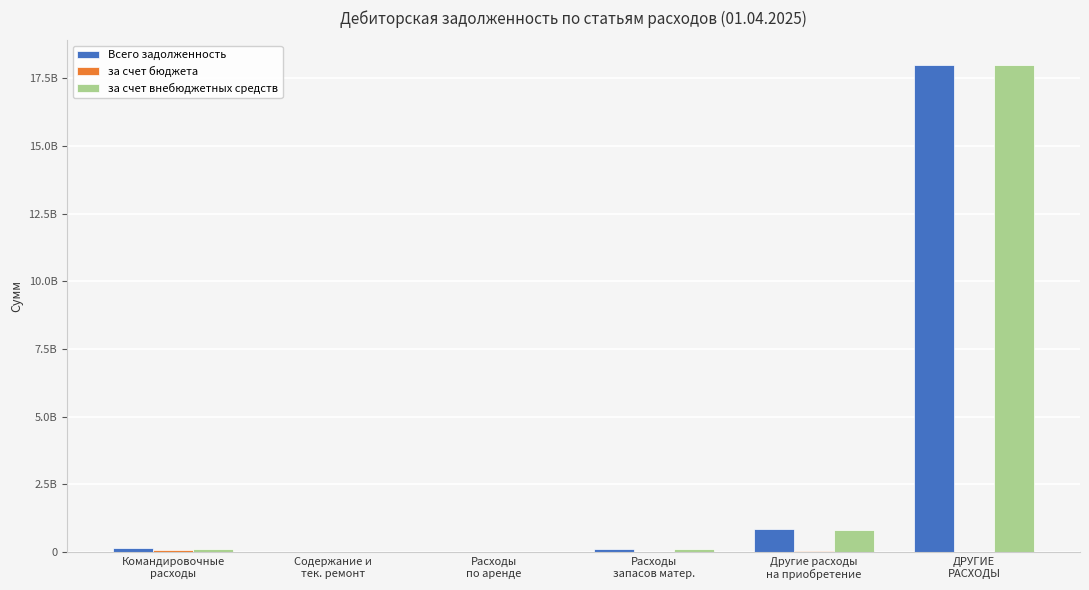

How many distinct data groups are displayed?

3